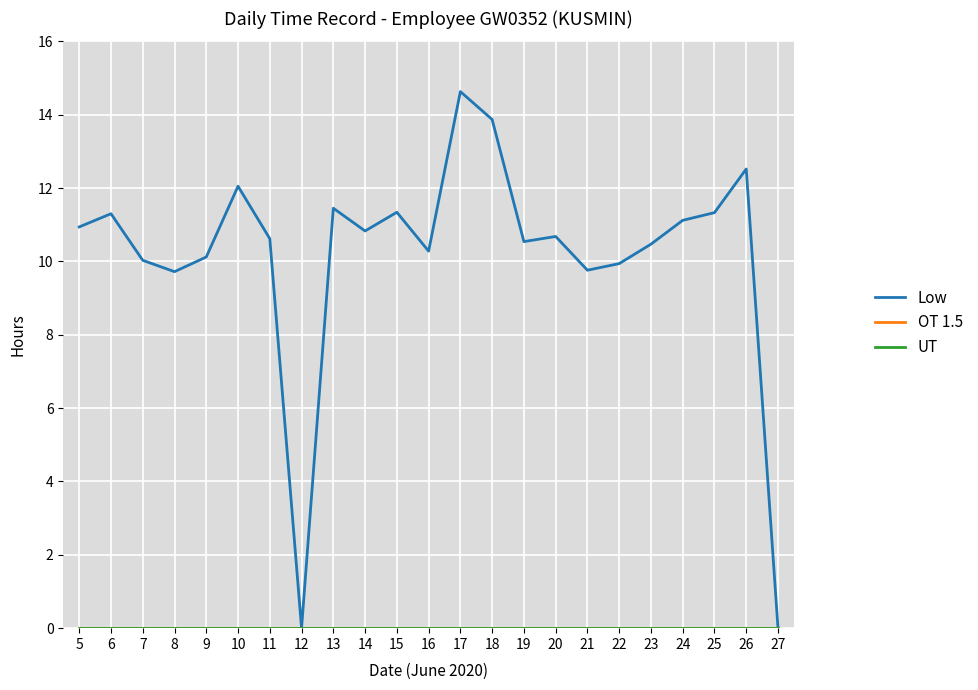

Is this an area chart (filled region under the line)?

No